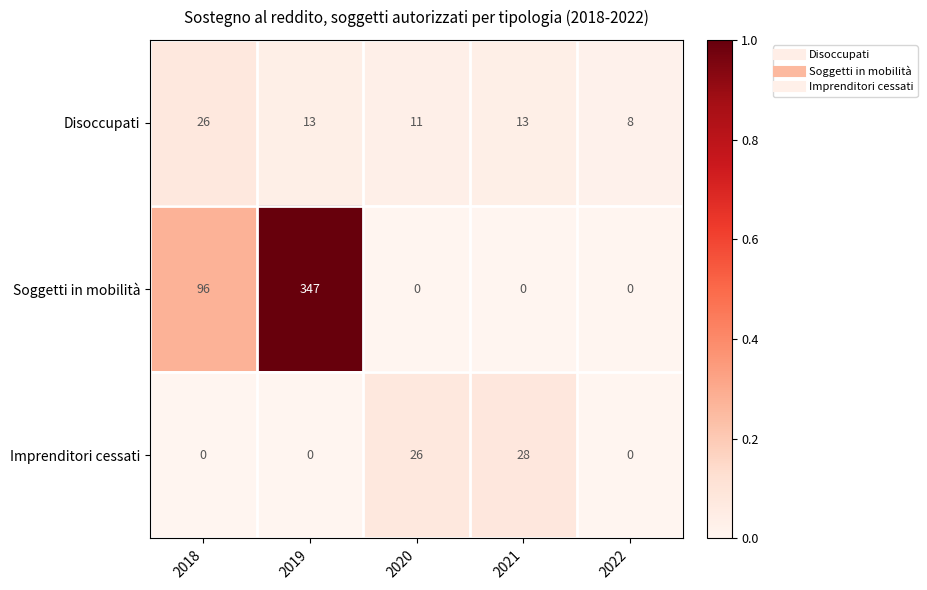

Between 2019 and 2021, which series saw the biggest shift?

Soggetti in mobilità